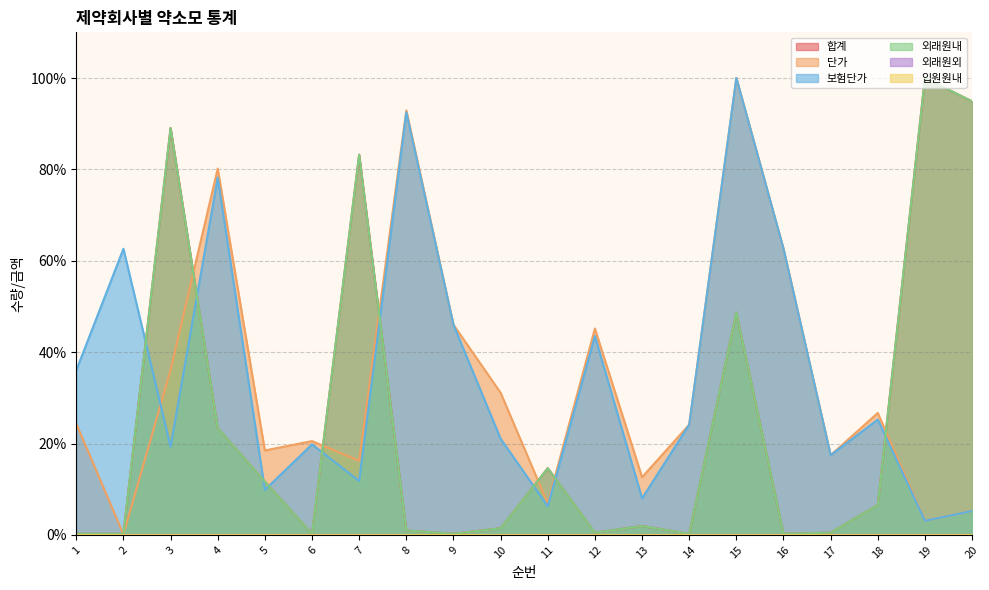

At which label does 외래원내 first exceed 1?

3